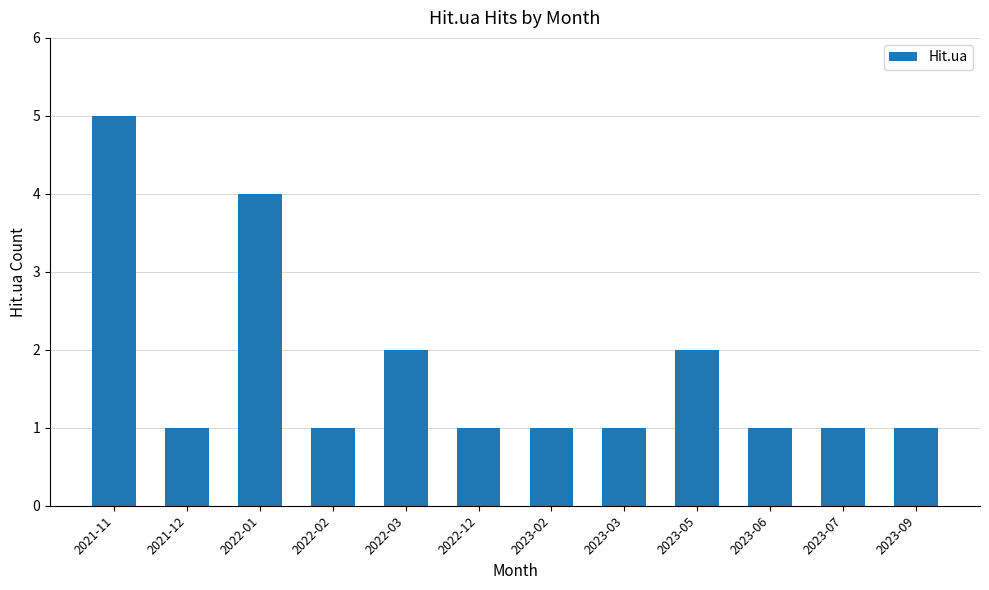

How many bars are there in total?

12